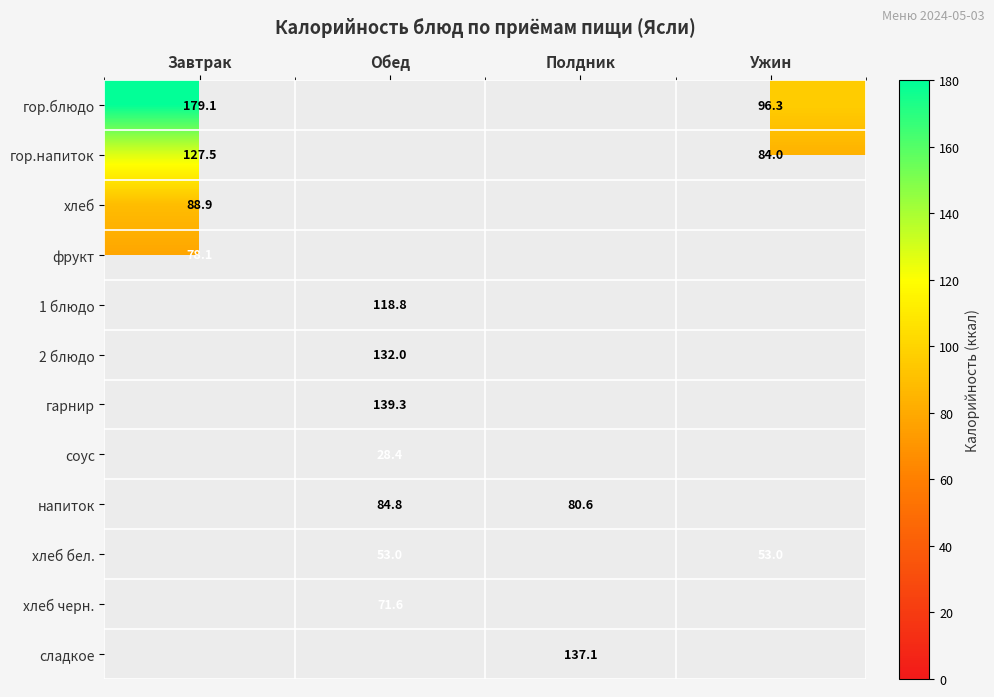

What is the difference between the напиток values at Полдник and Обед?

4.2